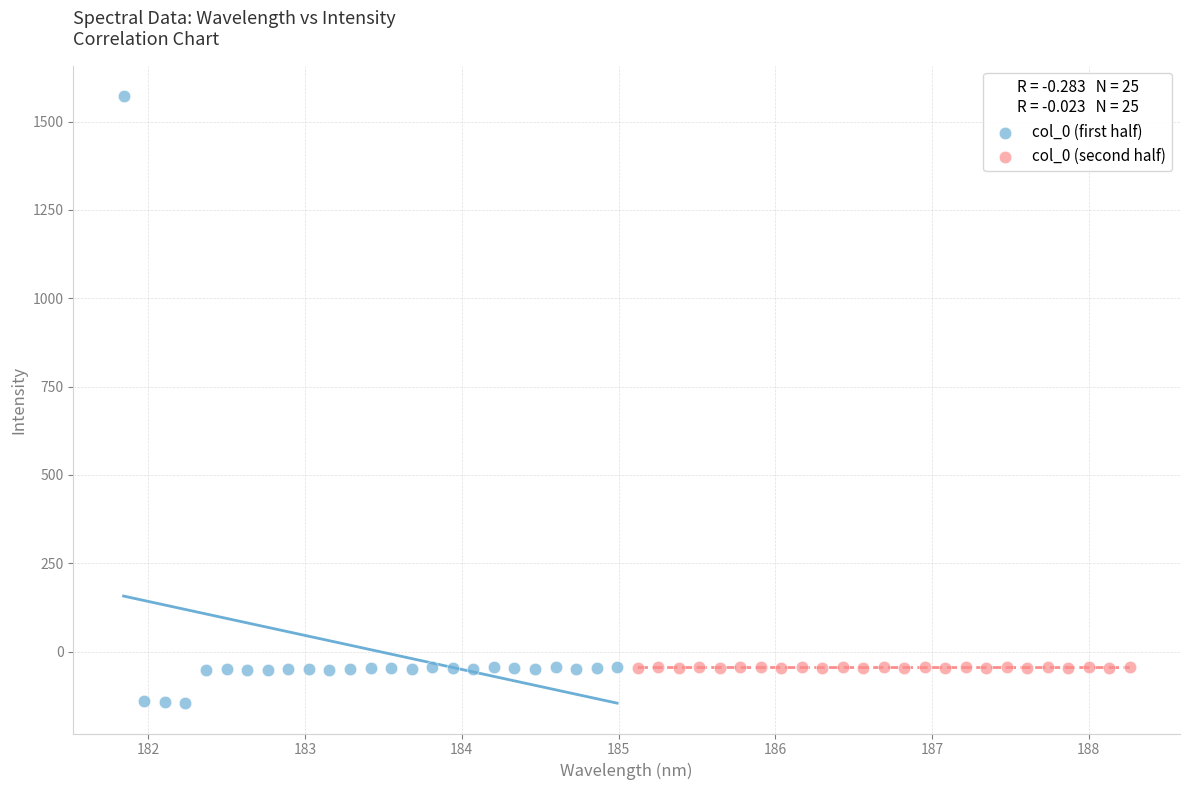

What are all the series names shown in the legend?

col_0 (first half), col_0 (second half)